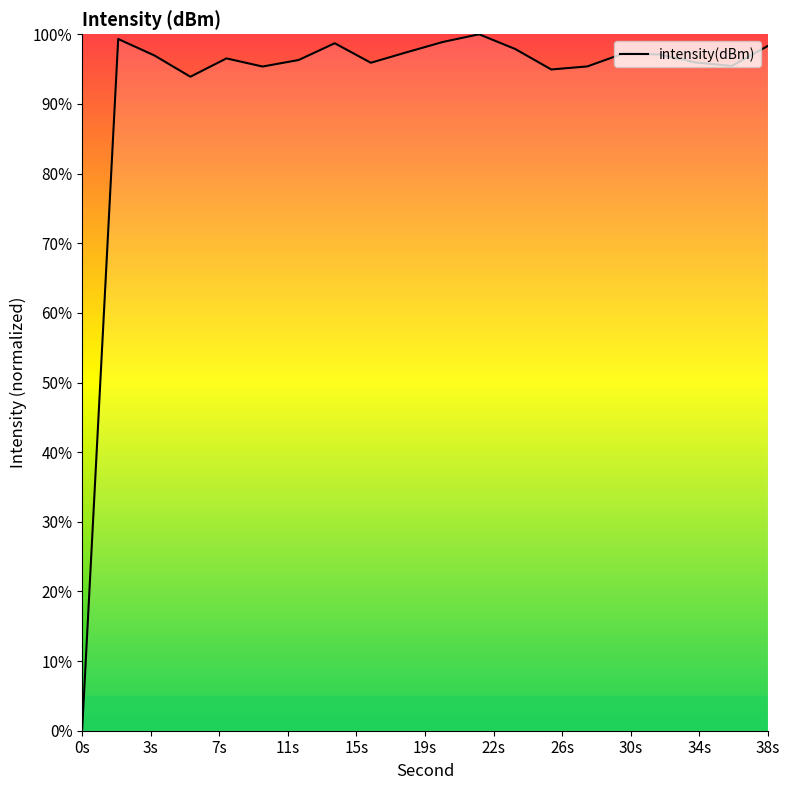

What is the difference between the maximum and minimum values?

100.0